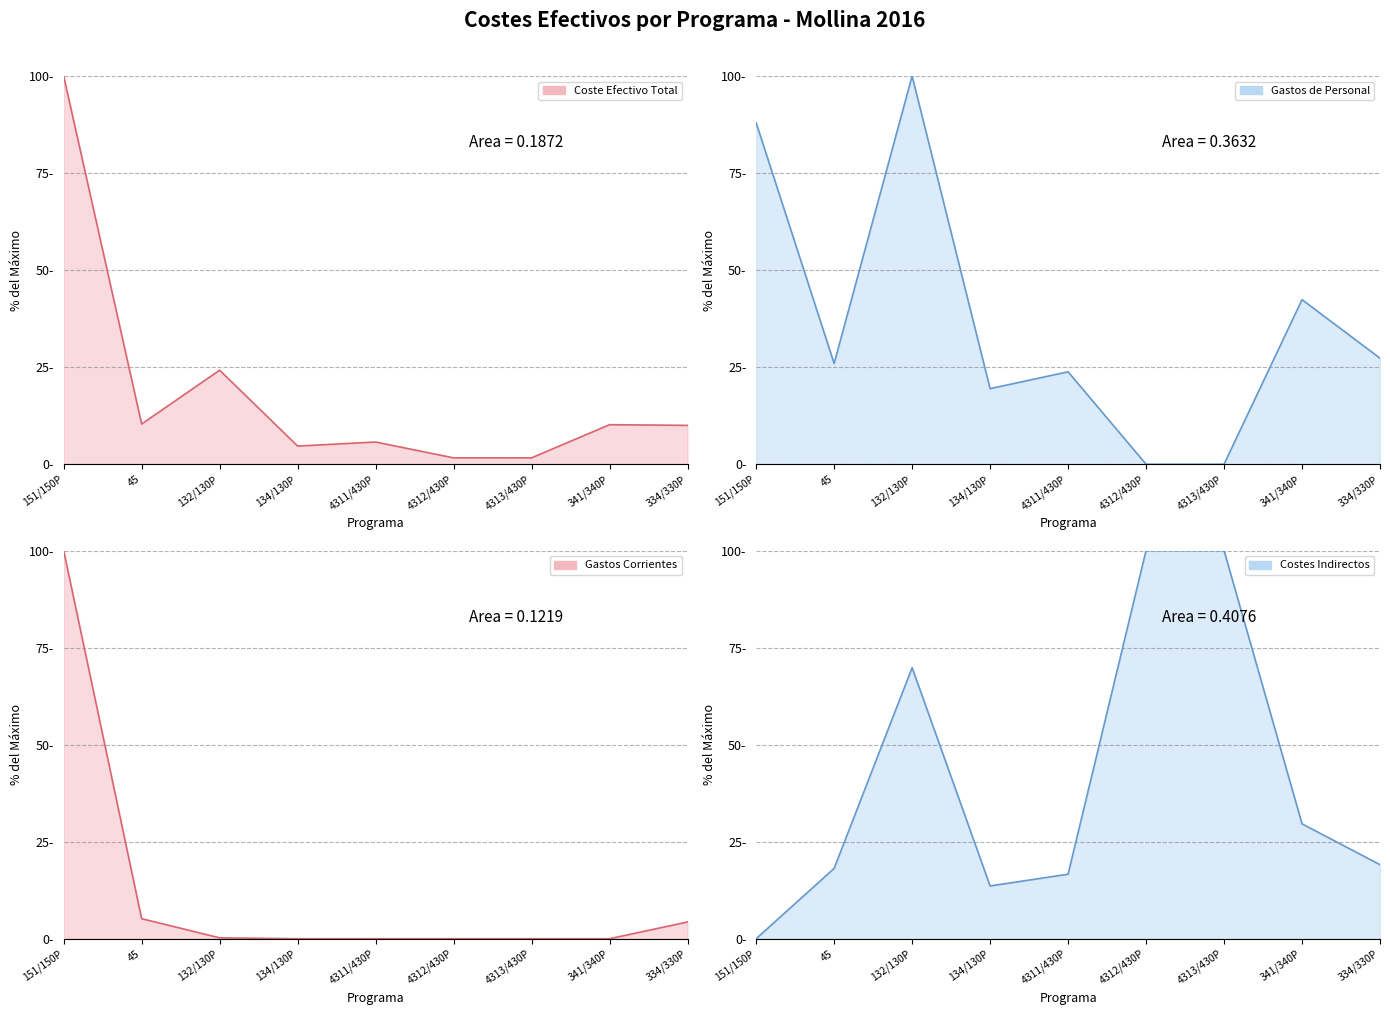

How many categories are shown in the chart?

9